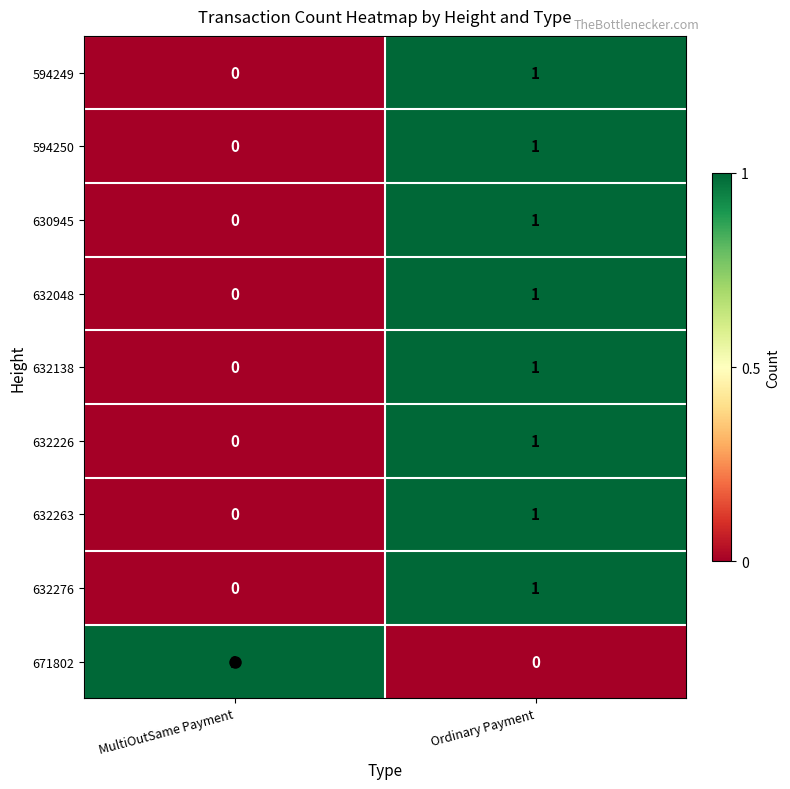

At which label does 630945 reach its minimum?

MultiOutSame Payment